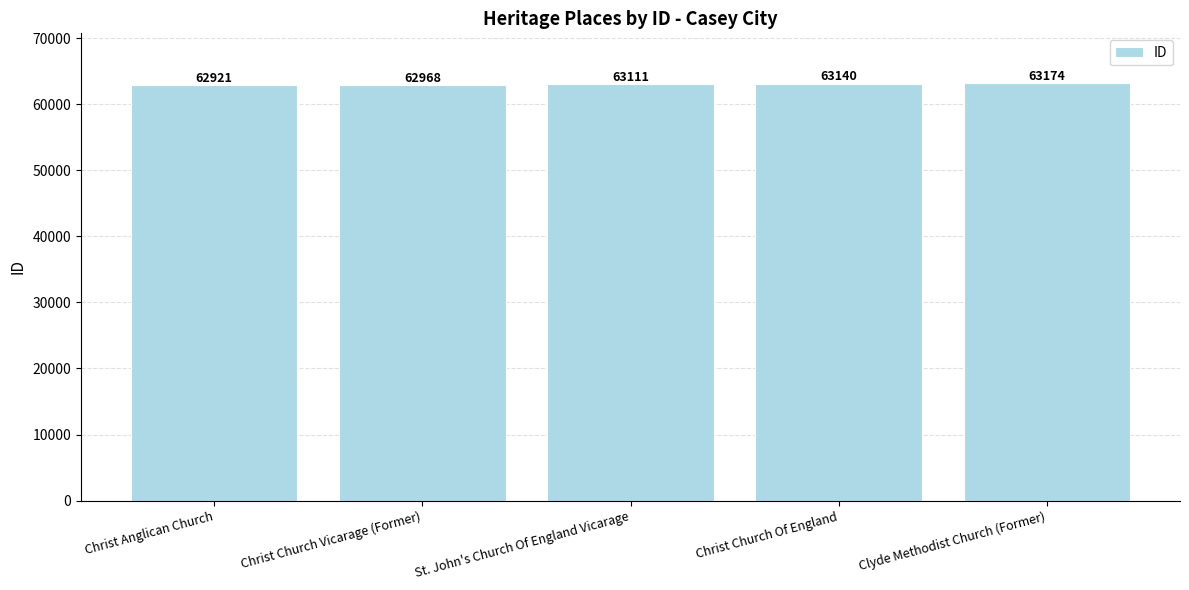

How many values are between 62968 and 63140?

3